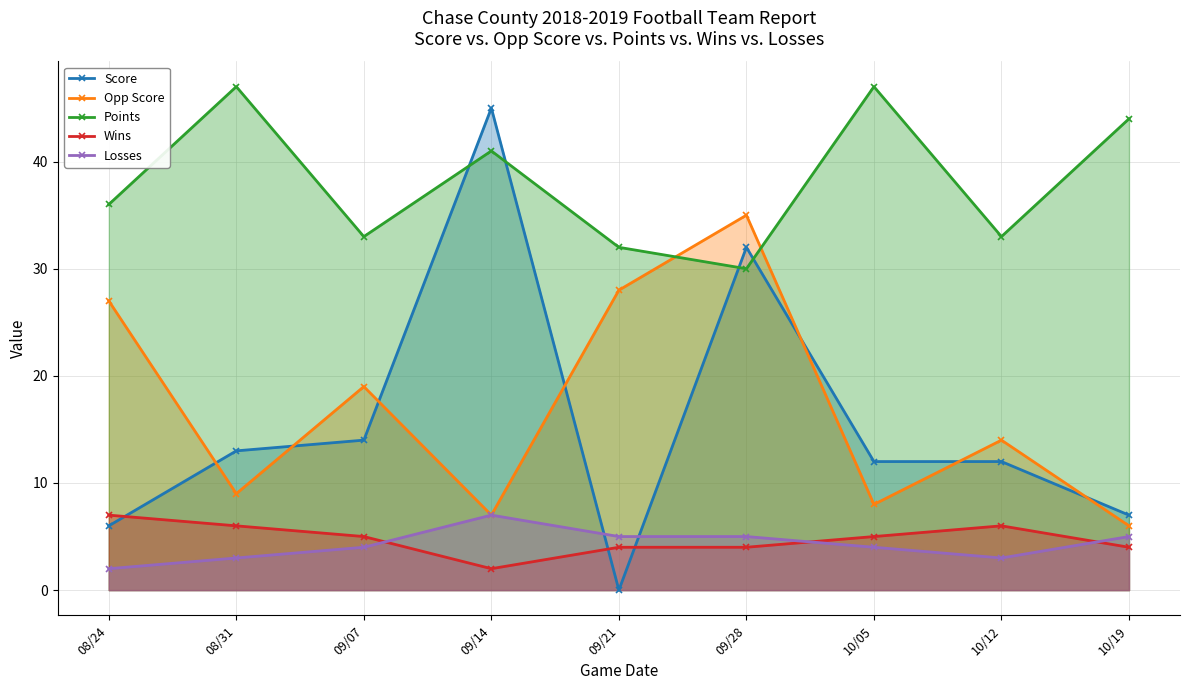

Is it true that Opp Score equals 8 at 10/05?

True